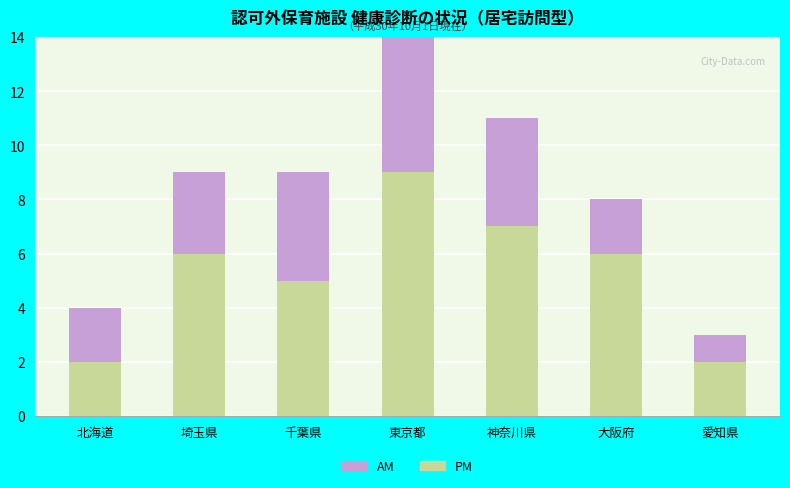

Which series changed the most between 東京都 and 神奈川県?

PM